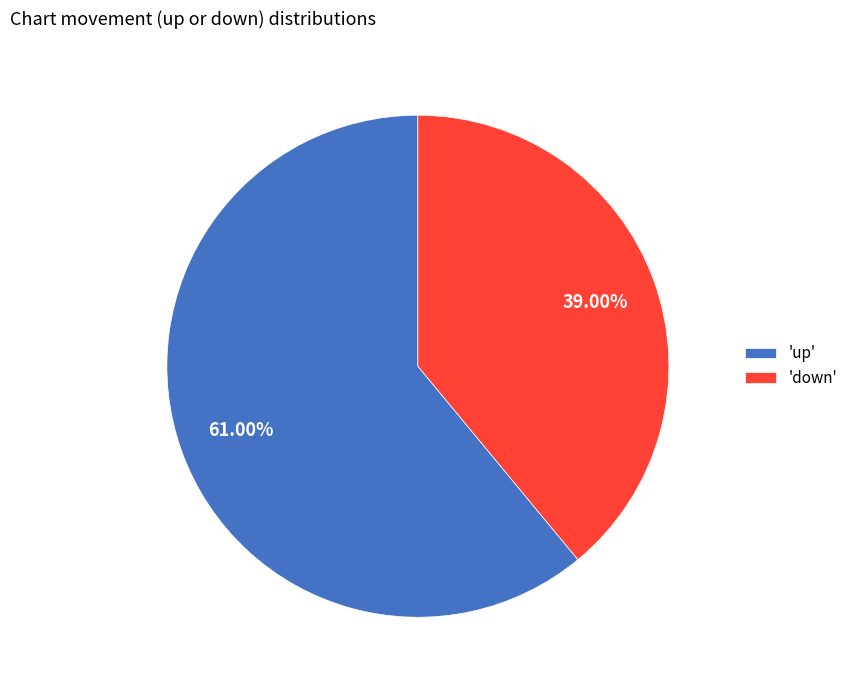

Which has a higher value, 'up' or 'down'?

'up'